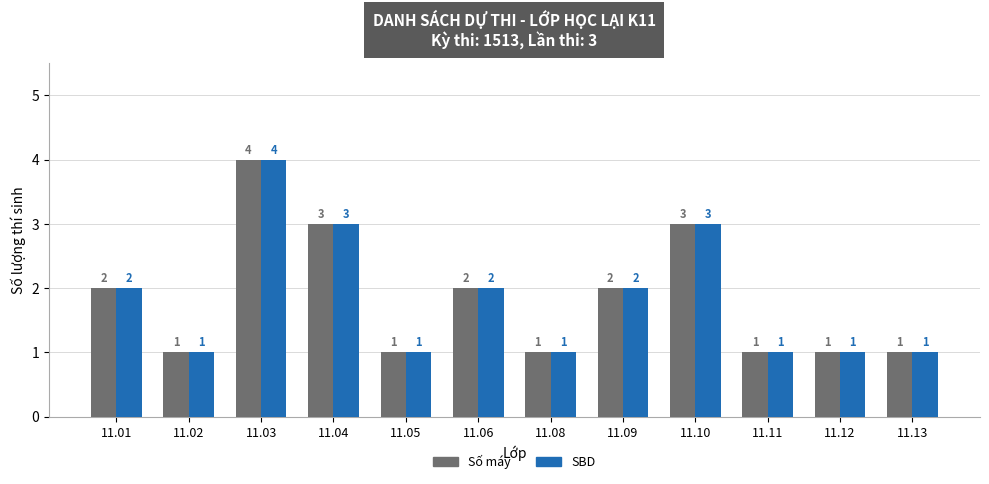

The value of Số máy at 11.09 is 2. True or false?

True